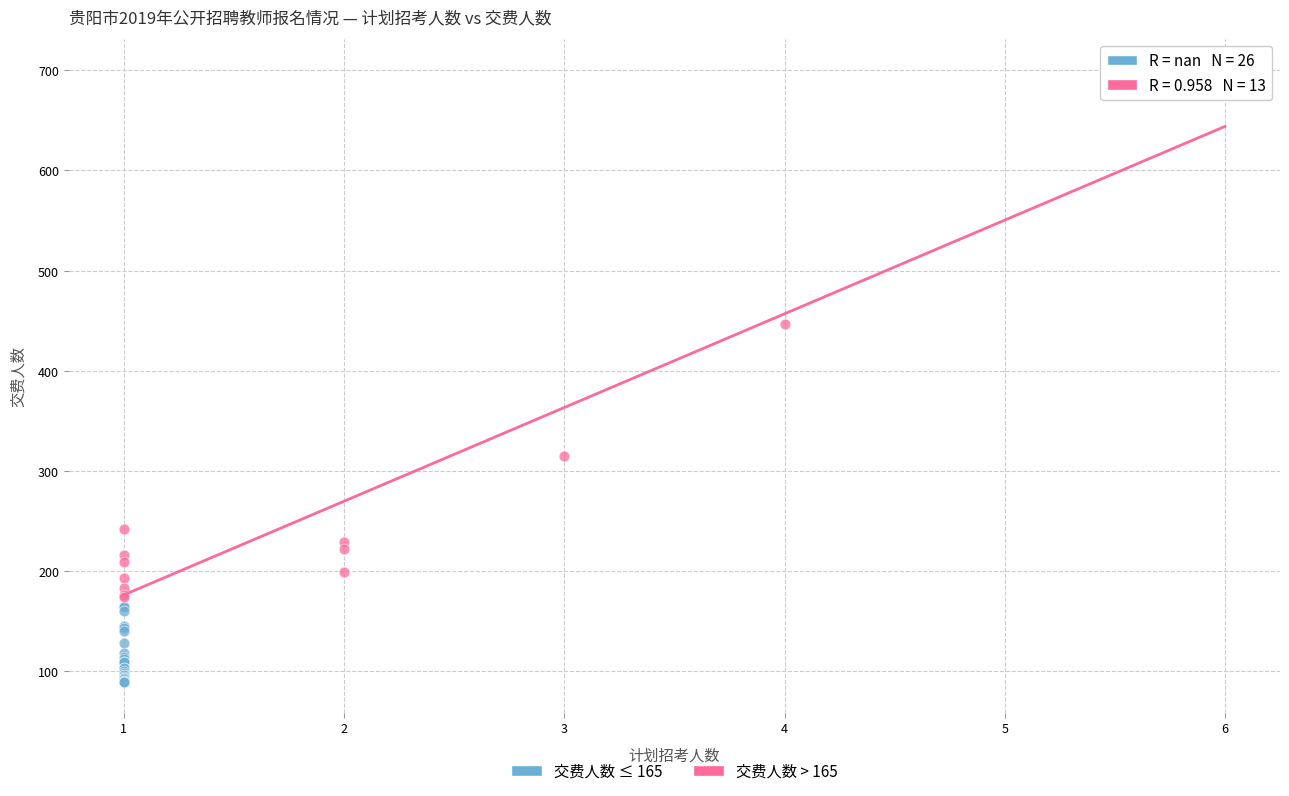

Which series contains the lowest Y value?

交费人数 ≤ 165